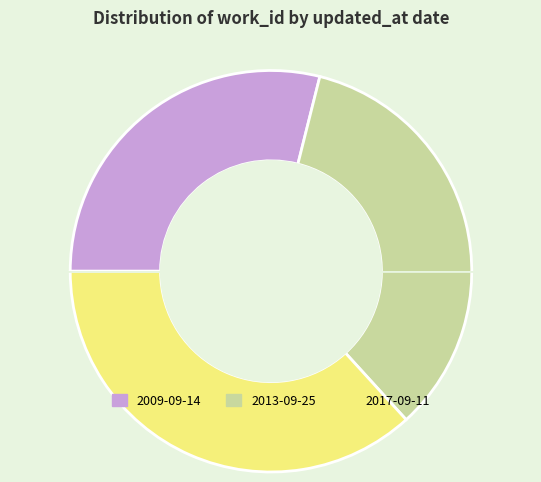

Does 2009-09-14 account for over 50% of the chart?

No